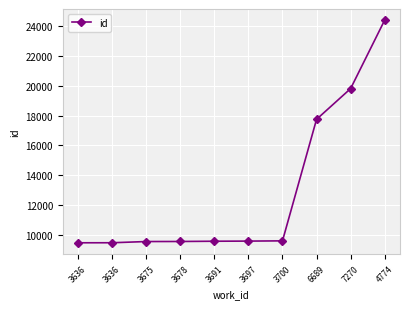

True or false: the data shows 9535 at 3675.

True